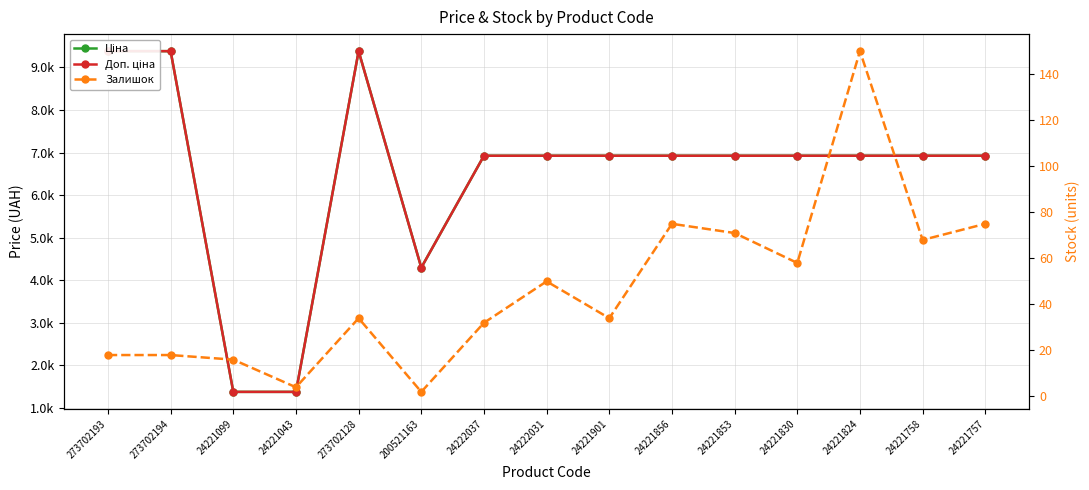

What is the label of the 7th point from the left?

24222037